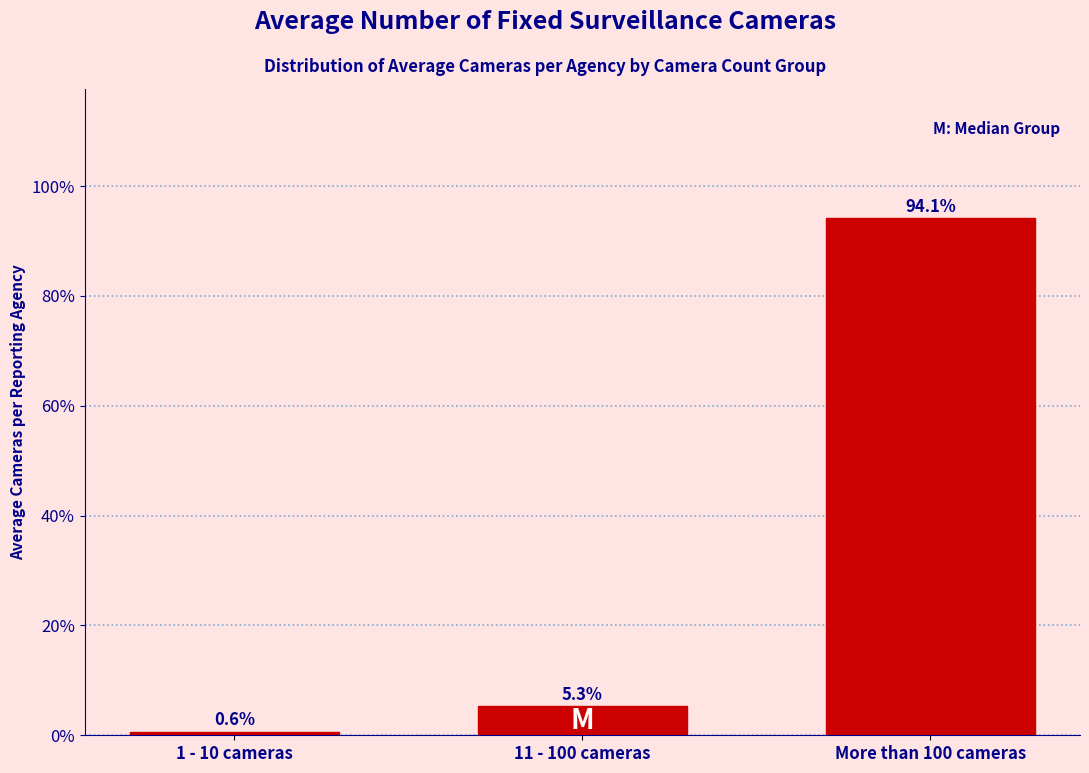

Reading left to right, transcribe all the data shown in this chart.

0.6	5.3	94.1